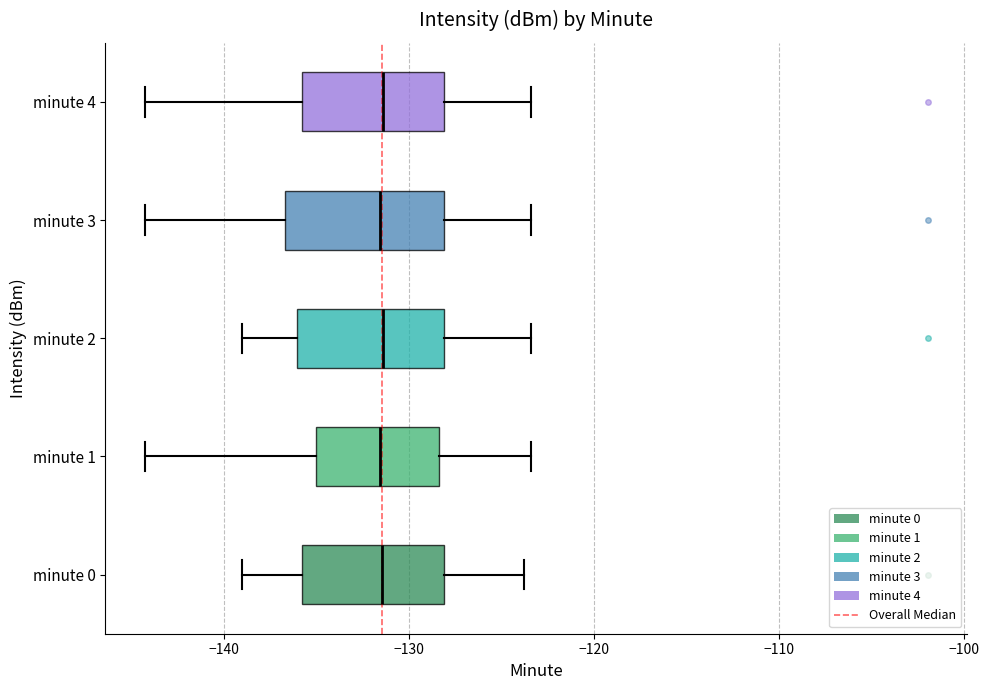

Reading bottom to top, transcribe this box plot: for each box, give where its median line is, the range the box spans, and where its two whiskers end, as read against the x-axis. The values are not printed on the chart, so give them approximately, as read against the axis.

minute 0: median -131, box -136 to -128, whiskers -139 to -124
minute 1: median -132, box -135 to -128, whiskers -144 to -123
minute 2: median -131, box -136 to -128, whiskers -139 to -123
minute 3: median -132, box -137 to -128, whiskers -144 to -123
minute 4: median -131, box -136 to -128, whiskers -144 to -123